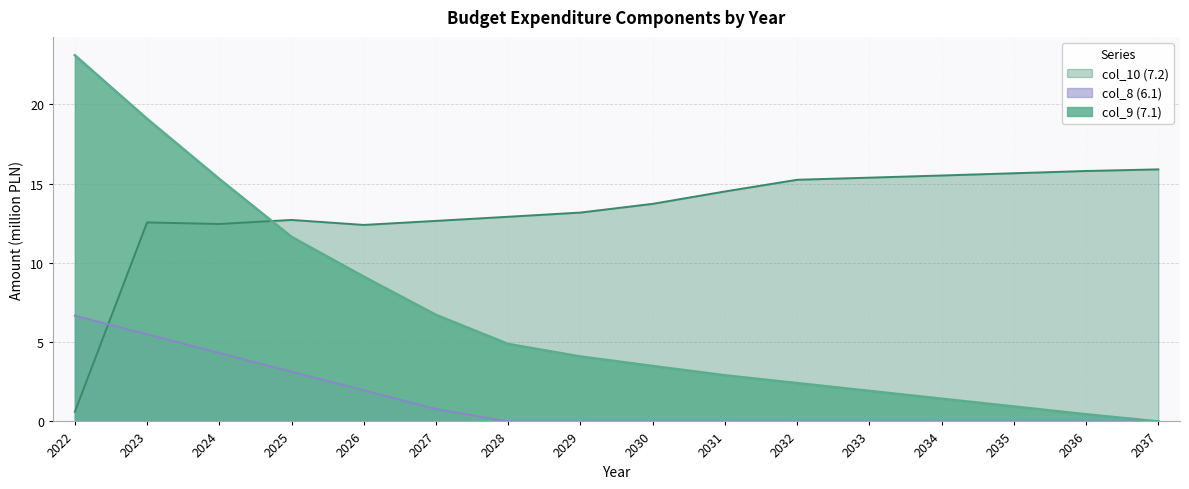

What is the highest value of the col_8 (6.1) series?

6.7